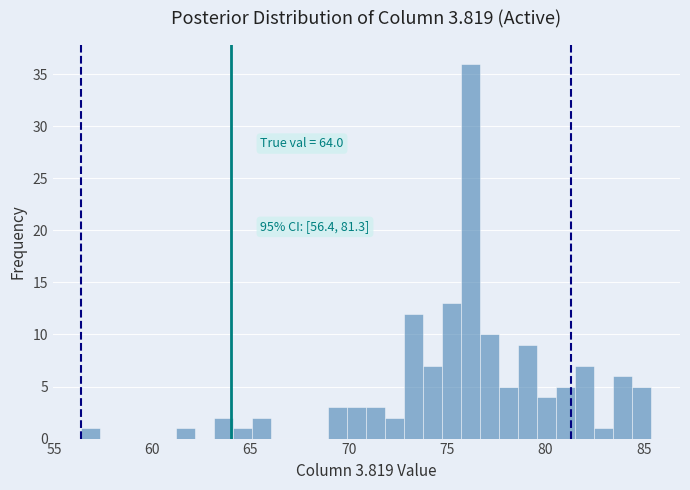

Read against the x-axis, roughly where is the centre of the tallest bar?

76.0